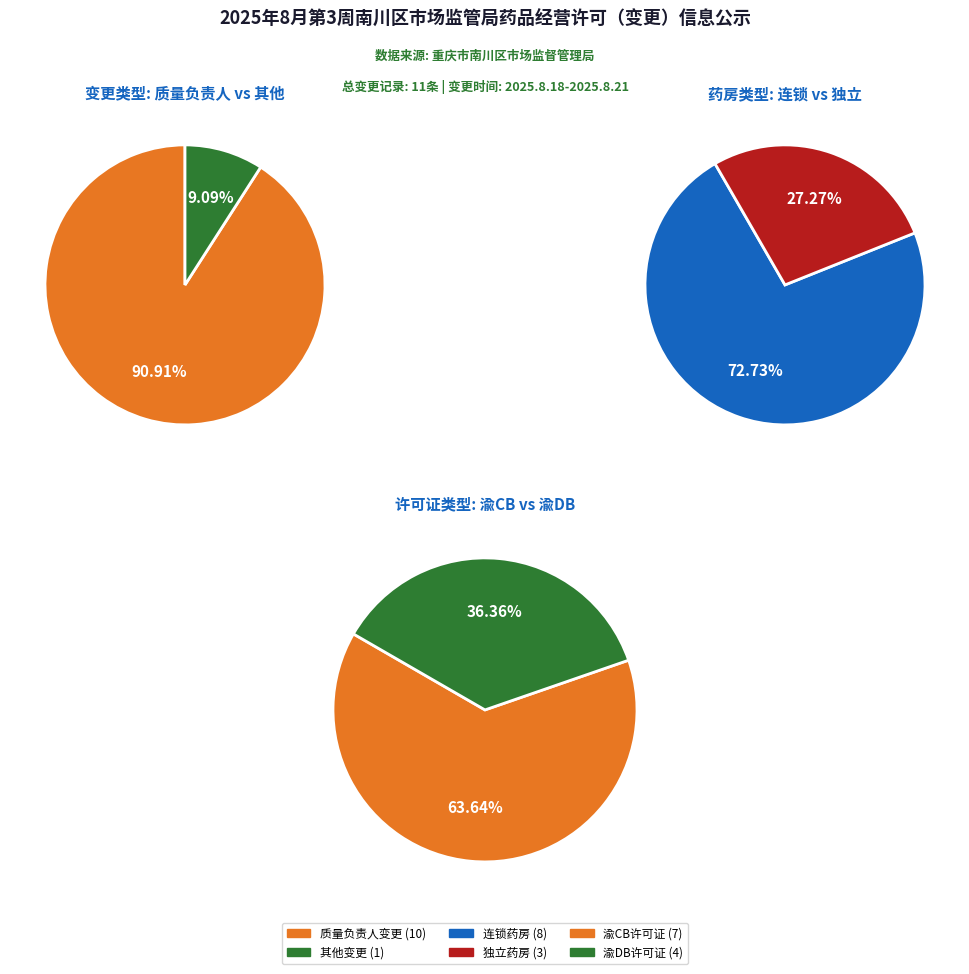

To the nearest percent, what is the combined percentage of 1 and 0?

100%